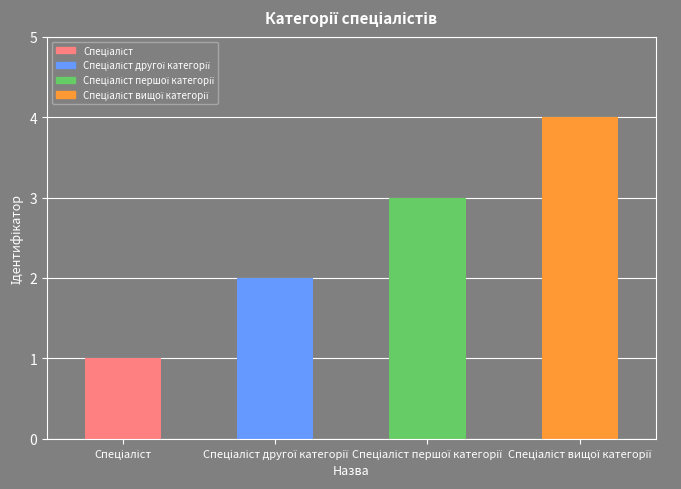

What is the sum of all values?

10